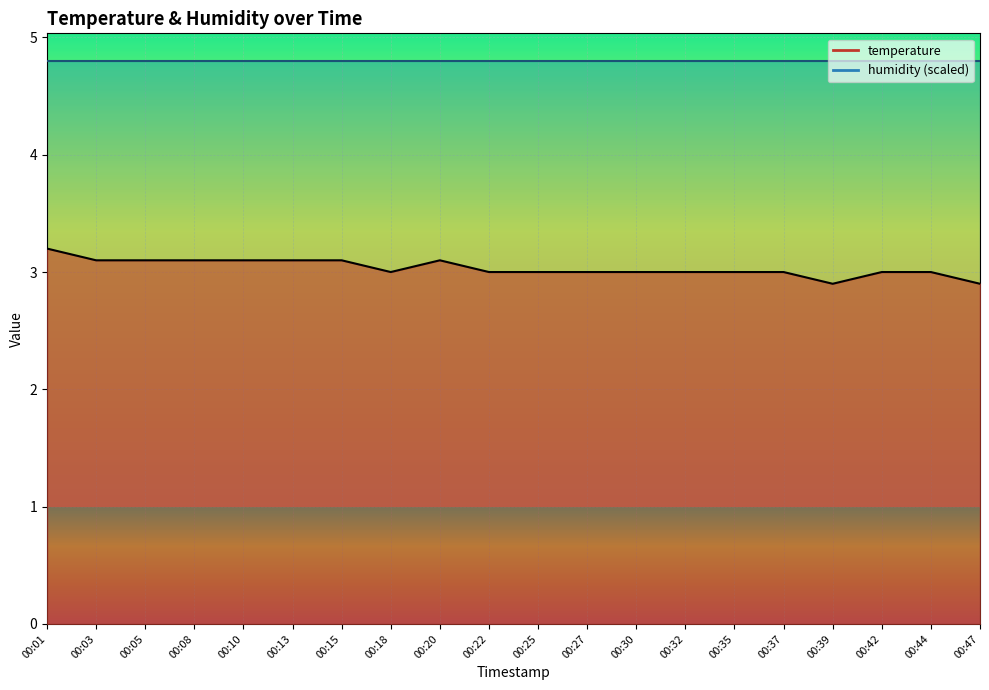

List the labels in order of value, smallest first.

00:39, 00:47, 00:18, 00:22, 00:25, 00:27, 00:30, 00:32, 00:35, 00:37, 00:42, 00:44, 00:03, 00:05, 00:08, 00:10, 00:13, 00:15, 00:20, 00:01